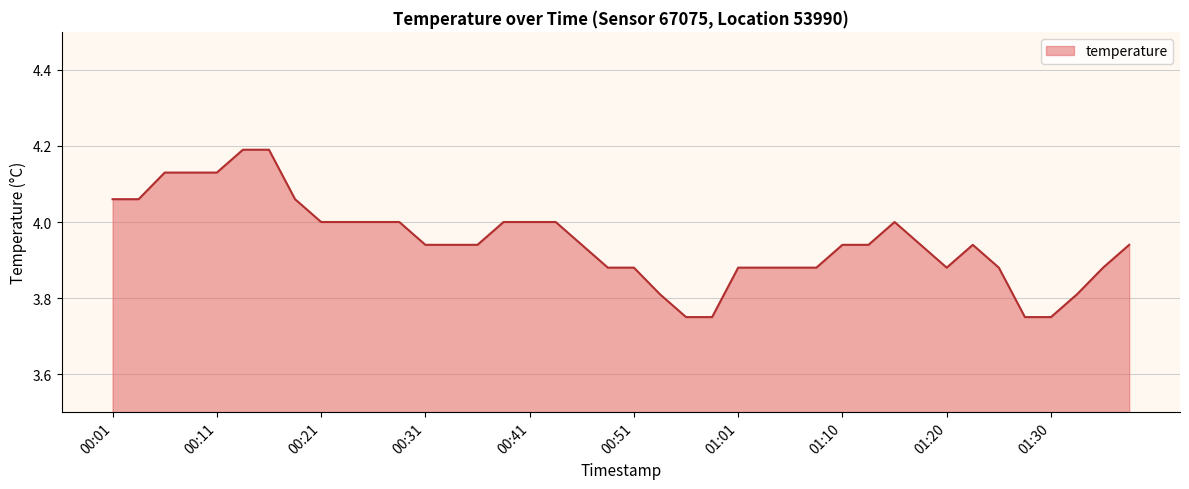

What is the greatest value displayed?

4.2